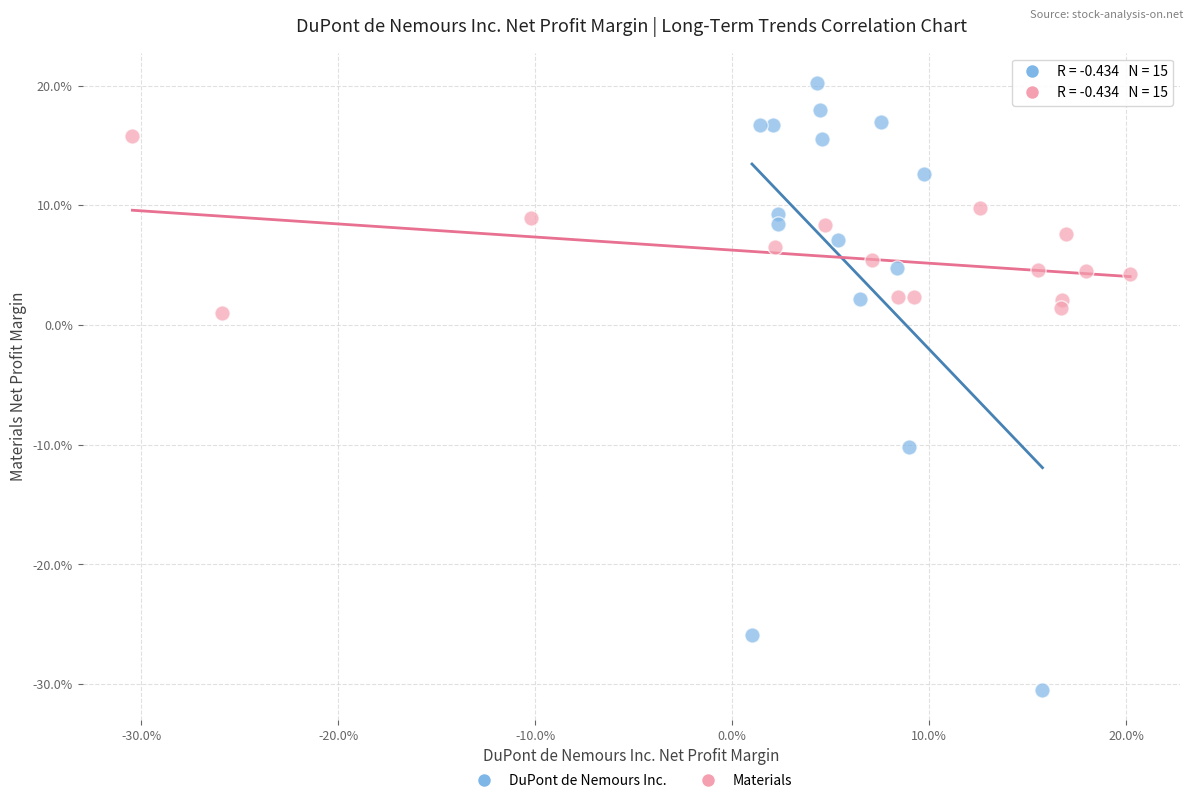

Which series contains the lowest Y value?

DuPont de Nemours Inc.